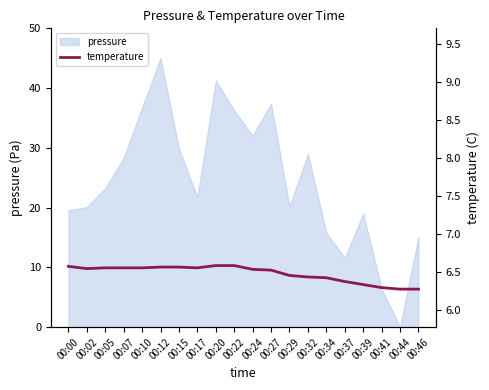

What is the highest value of the pressure series?

45.0